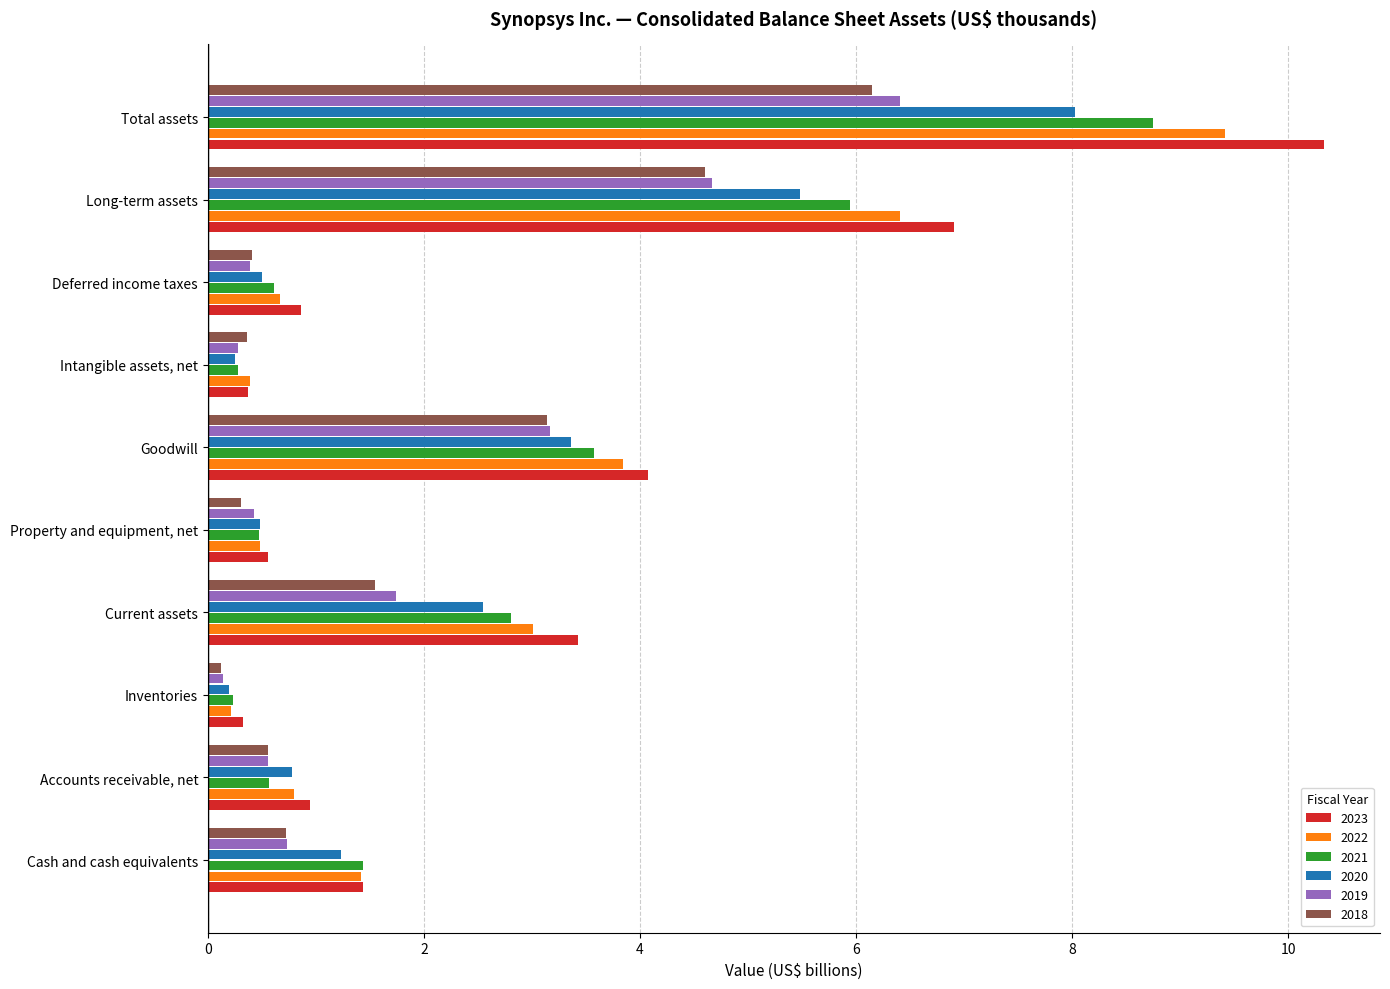

What is the smallest value displayed?

0.1